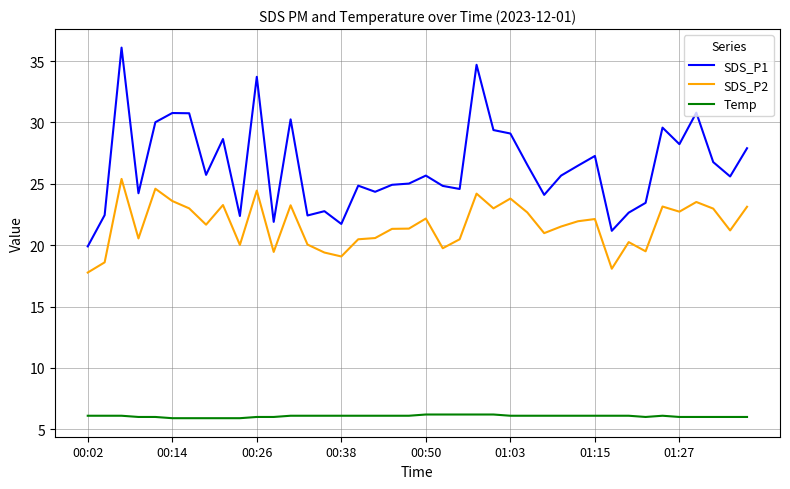

True or false: SDS_P1 and SDS_P2 cross at least once.

False